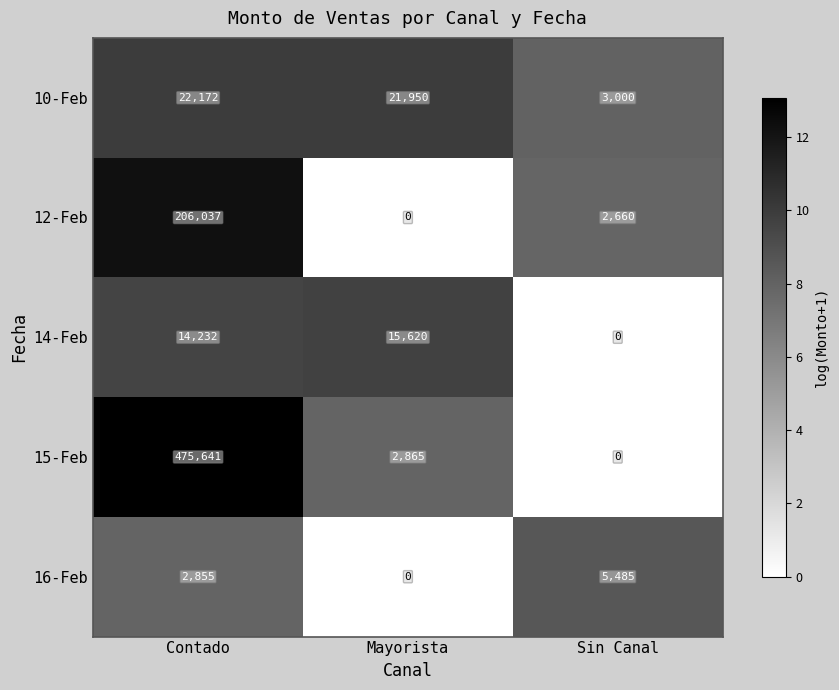

What is the sum of all 10-Feb values?

47122